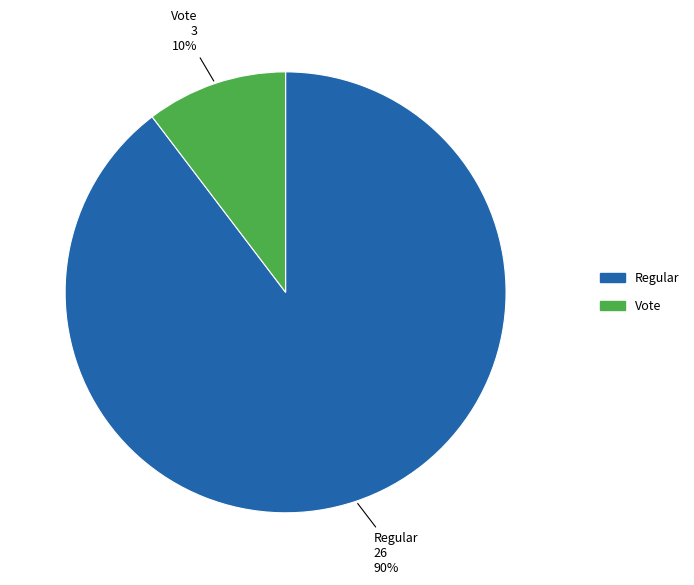

Is the sum of Regular and Vote greater than half?

Yes